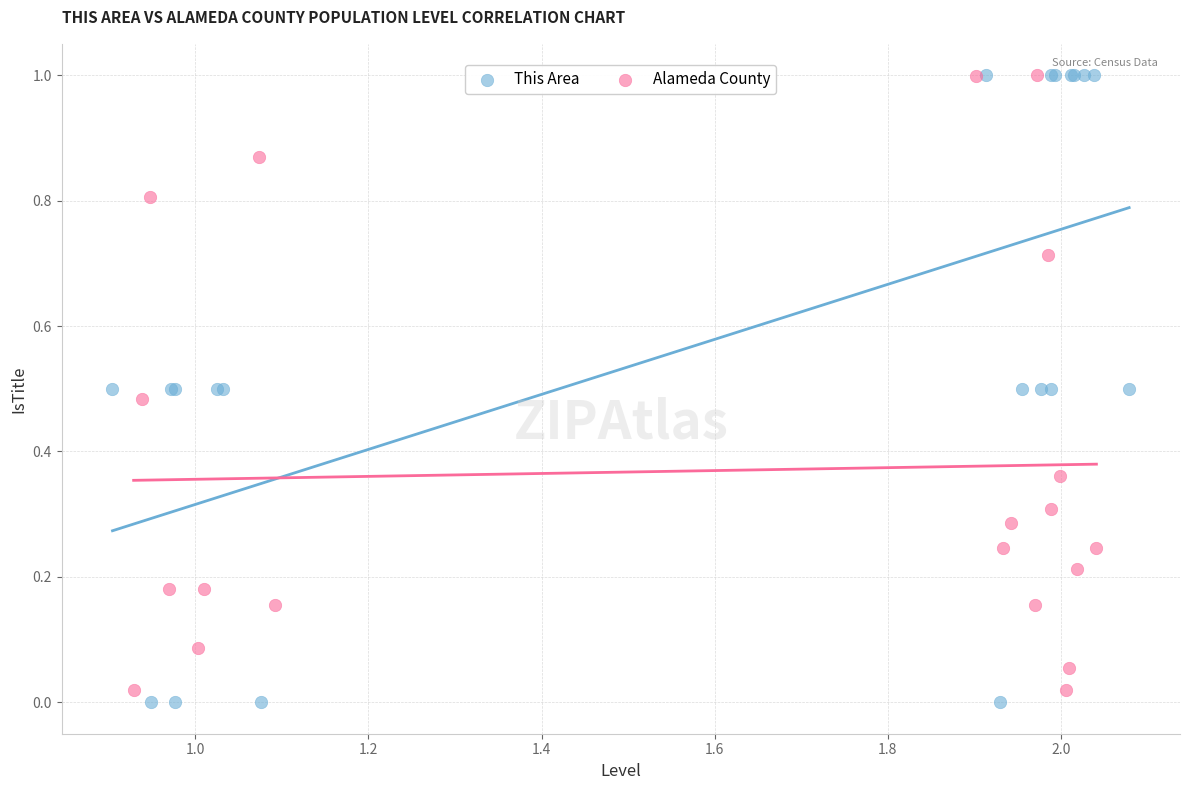

What are all the series names shown in the legend?

This Area, Alameda County